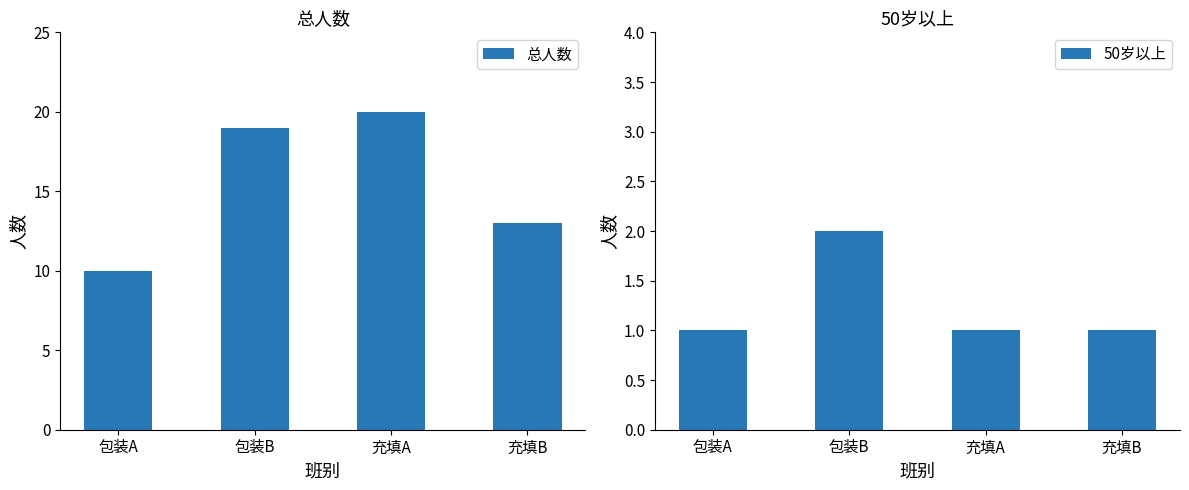

Which has a higher value, 充填A or 包装A?

充填A